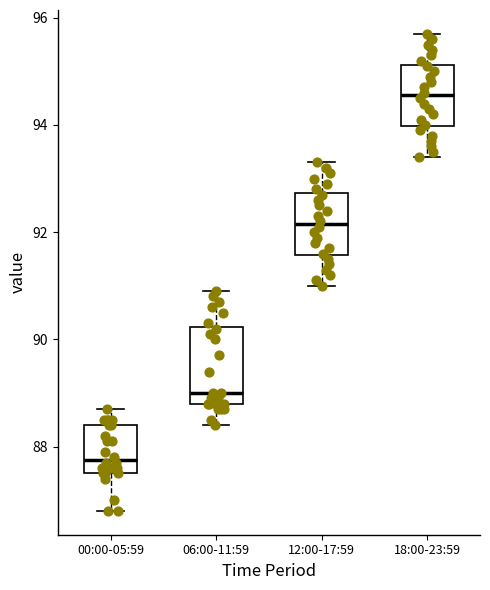

Which box's median line is the highest?

18:00-23:59